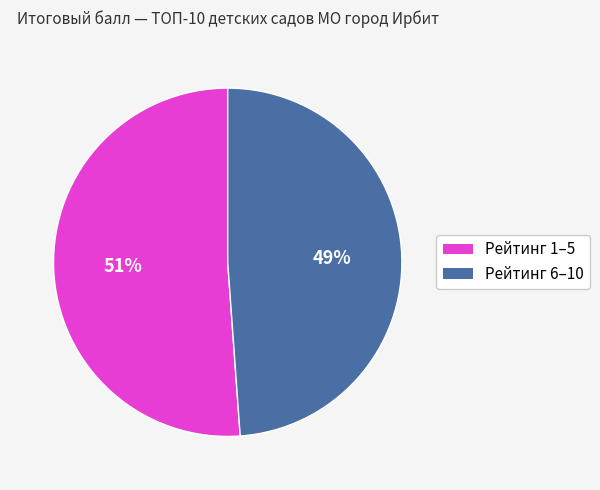

Is there a majority slice in this chart?

Yes